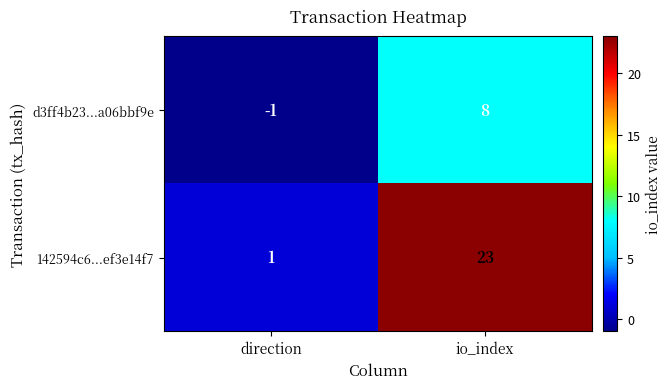

The value of d3ff4b23...a06bbf9e at io_index is 8. True or false?

True